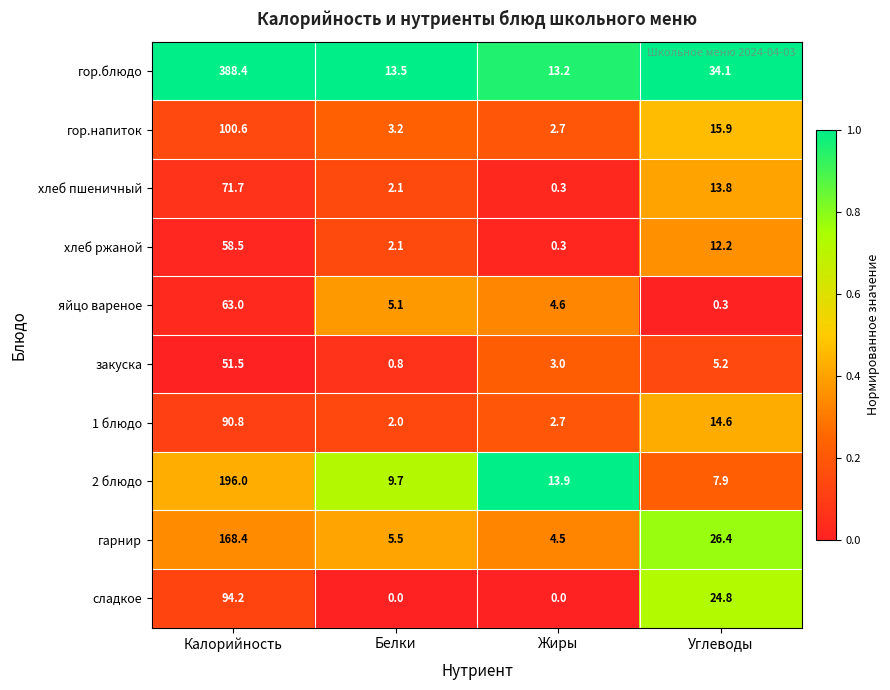

At which label does яйцо вареное first exceed 5?

Калорийность